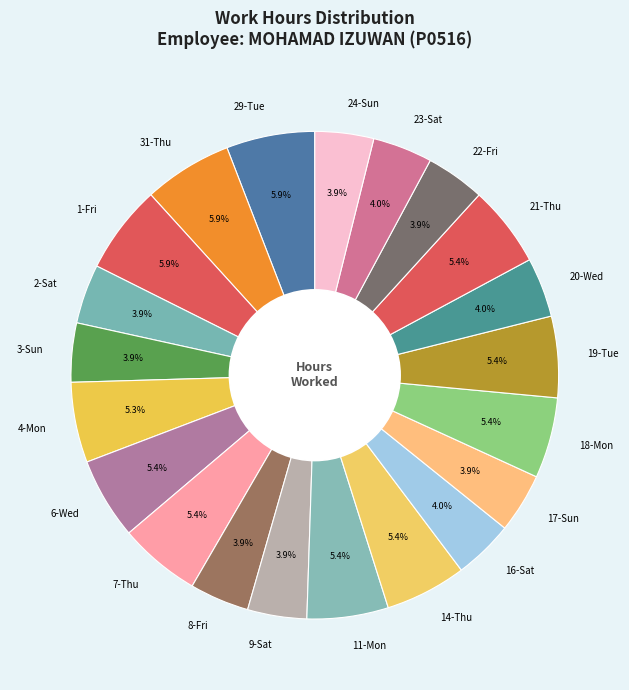

What is the ratio of the value at 1-Fri to the value at 9-Sat?

1.5